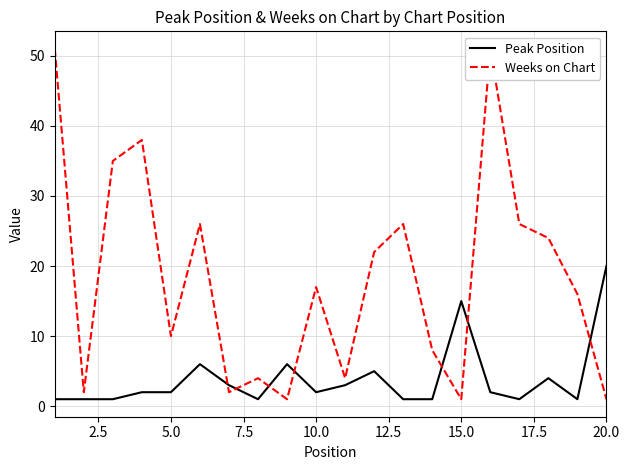

Rank the series by their average value, from highest to lowest.

Weeks on Chart, Peak Position